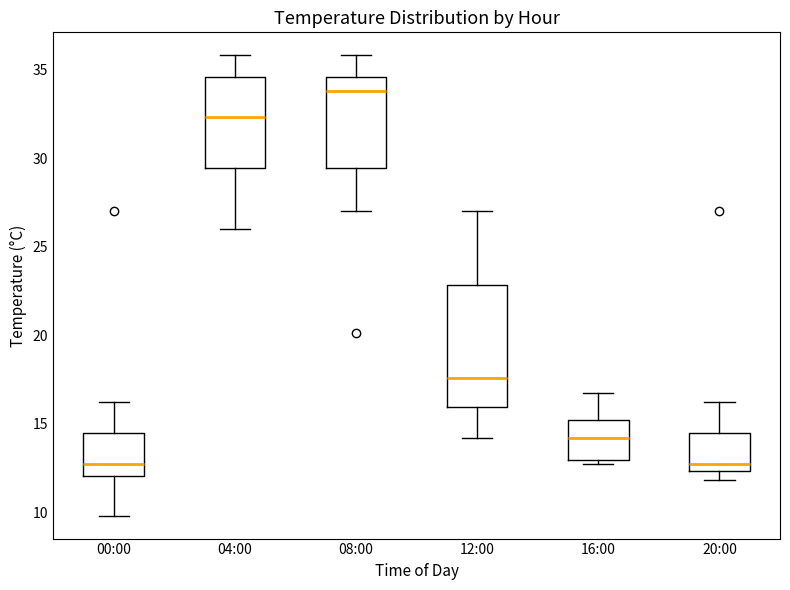

Which box has the highest median line?

08:00